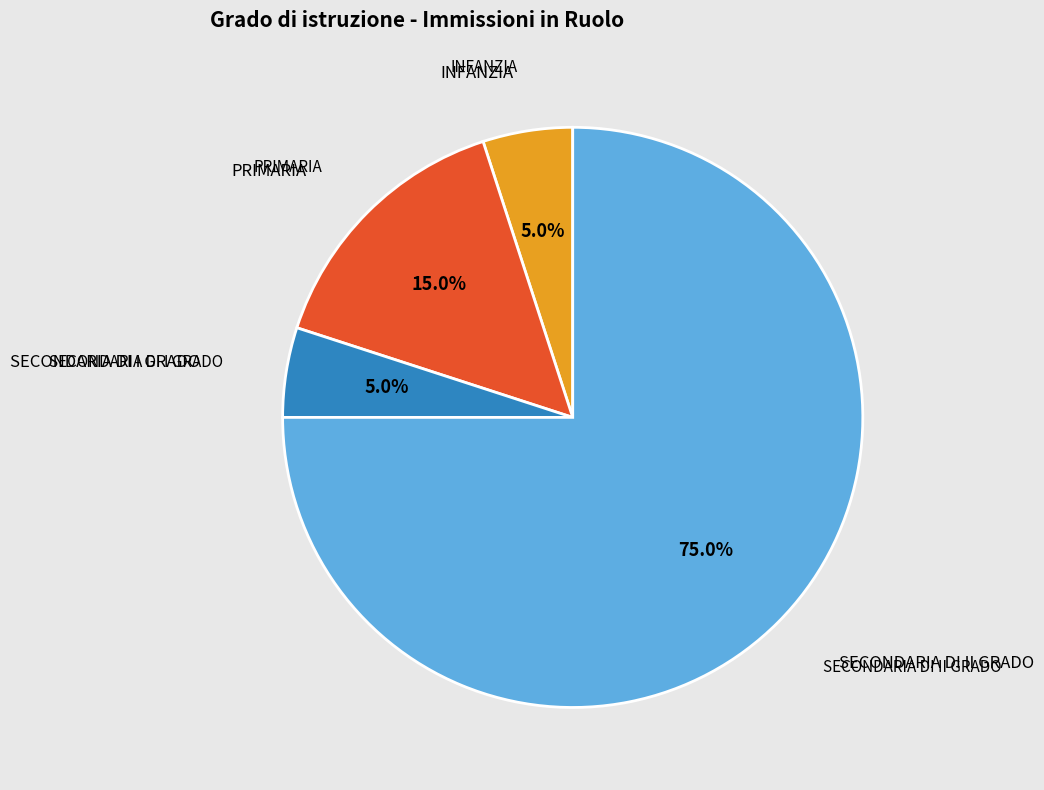

The INFANZIA slice represents 1% of the pie. True or false?

False